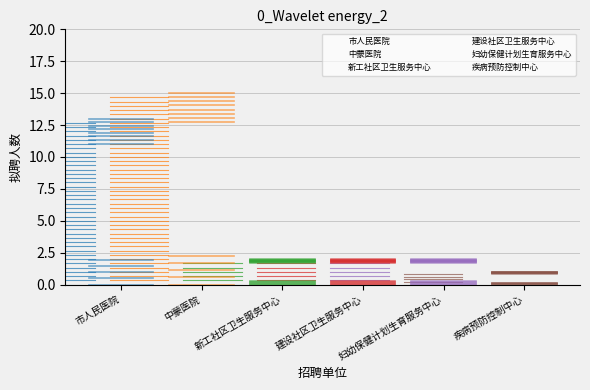

What is the ratio of the value at 中蒙医院 to the value at 建设社区卫生服务中心?

7.5